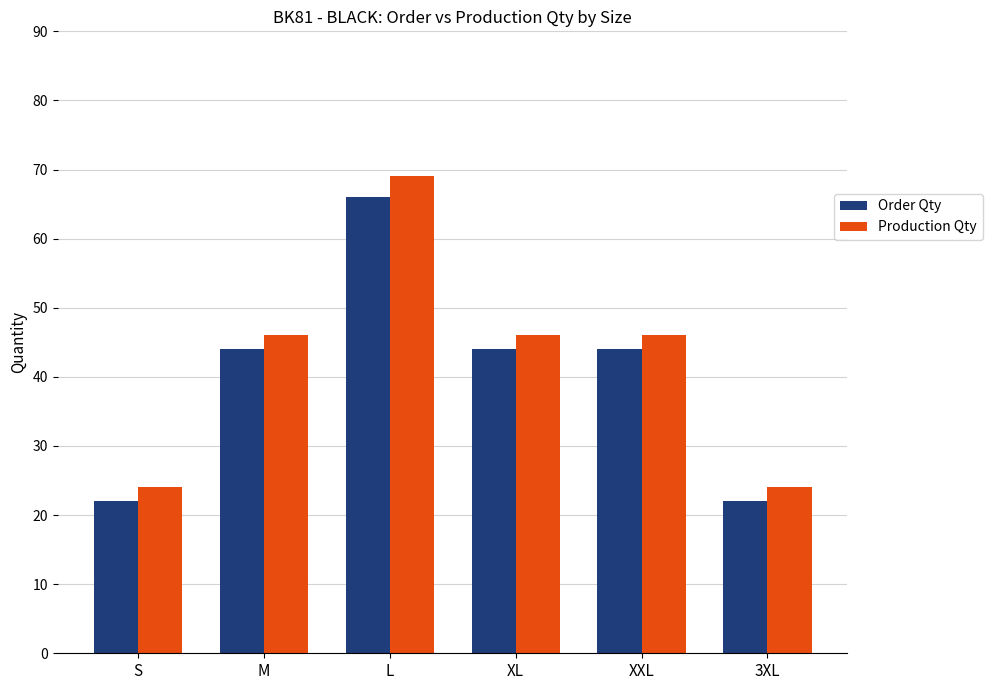

At which label does Production Qty reach its peak?

L